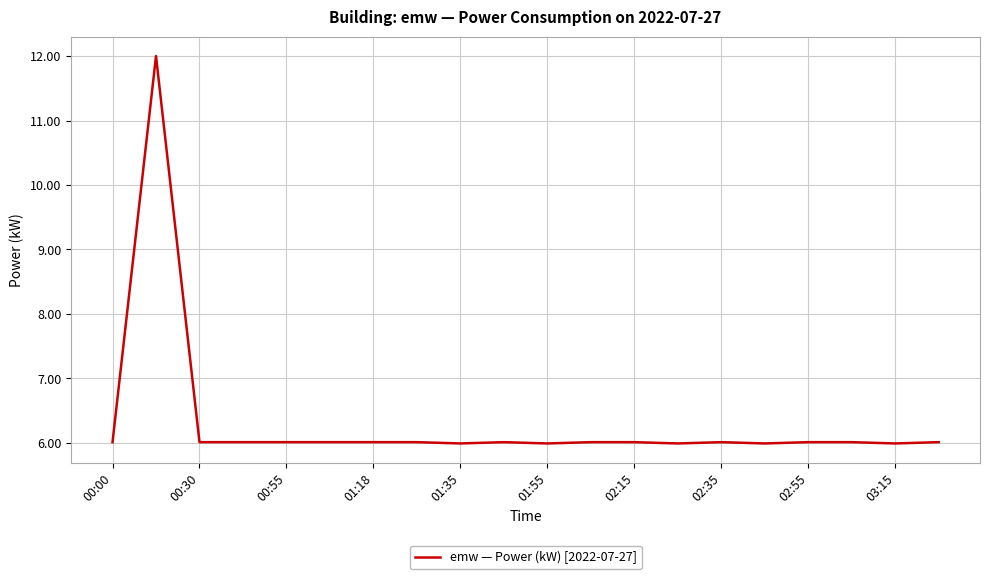

How many lines are shown in the chart?

1